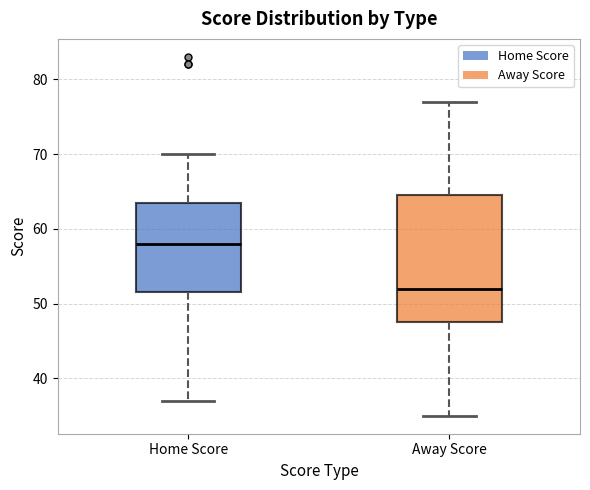

Which box is the tallest, from its lower edge to its upper edge?

Away Score